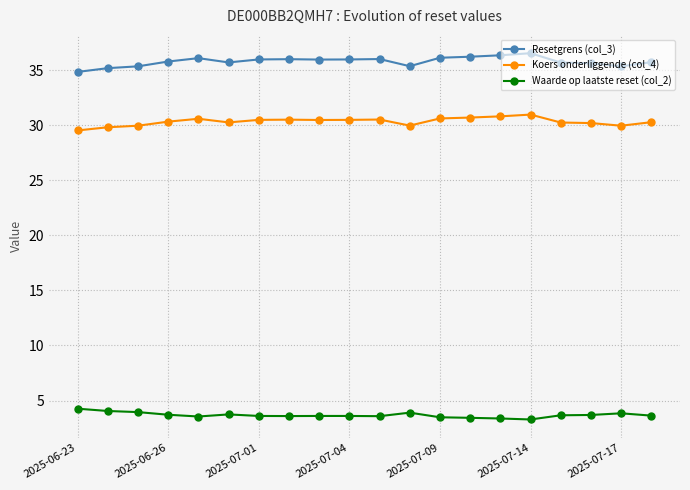

How many data points in Resetgrens (col_3) are above 35?

19